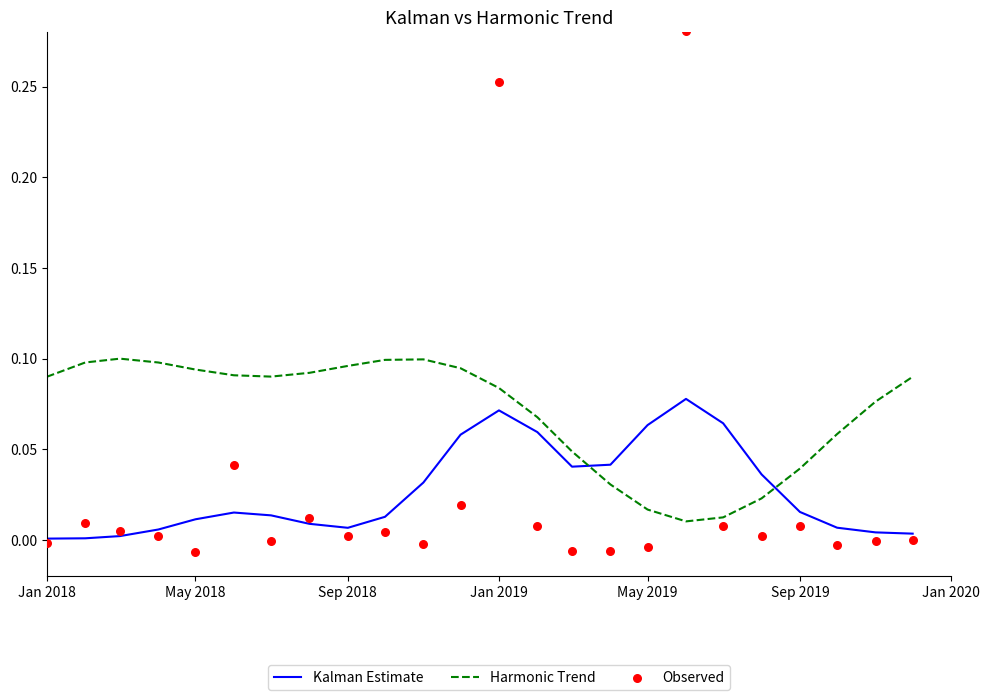

True or false: Kalman Estimate and Harmonic Trend intersect in this chart.

True